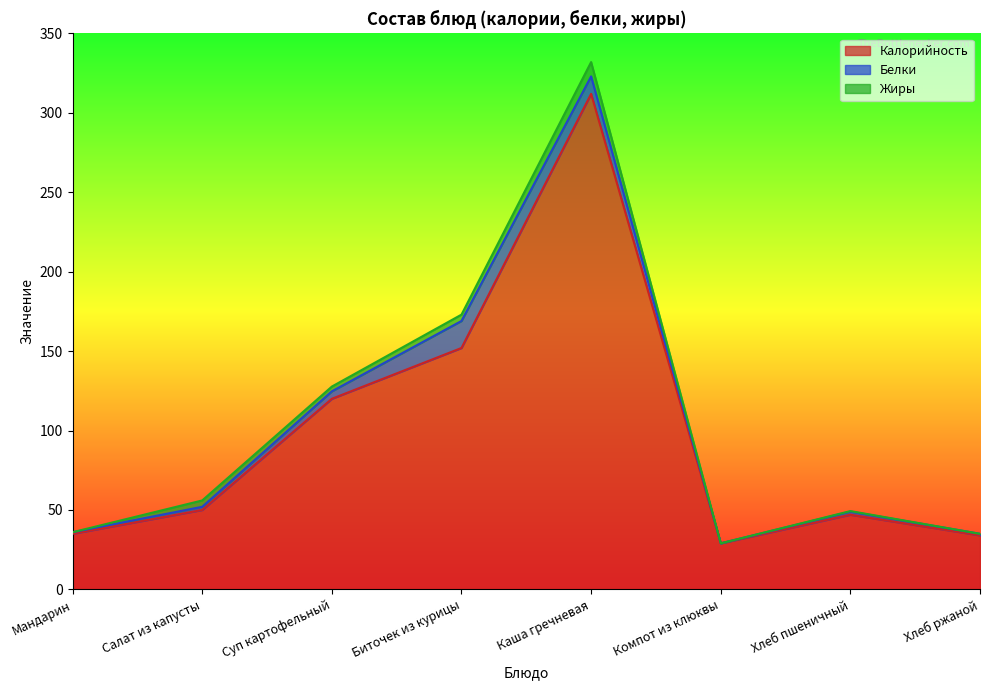

True or false: Калорийность and Жиры cross at least once.

False